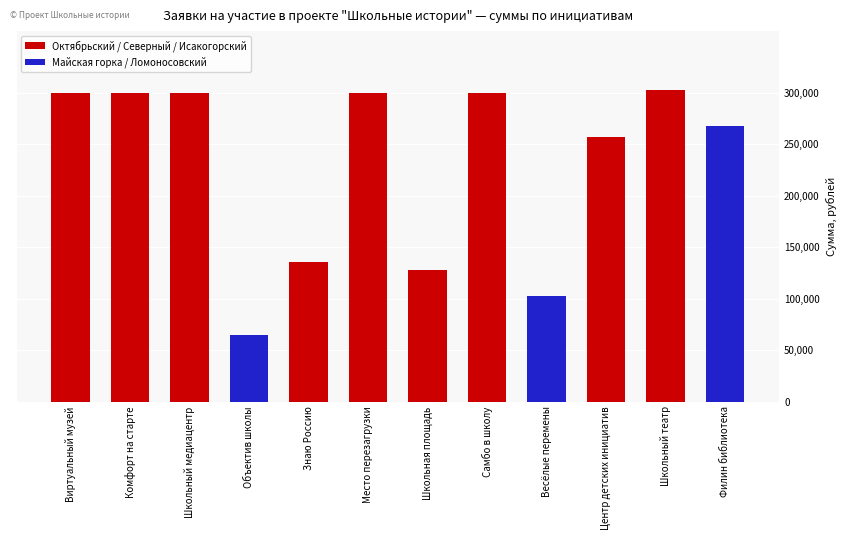

What is the minimum value for Октябрьский / Северный / Исакогорский?

128000